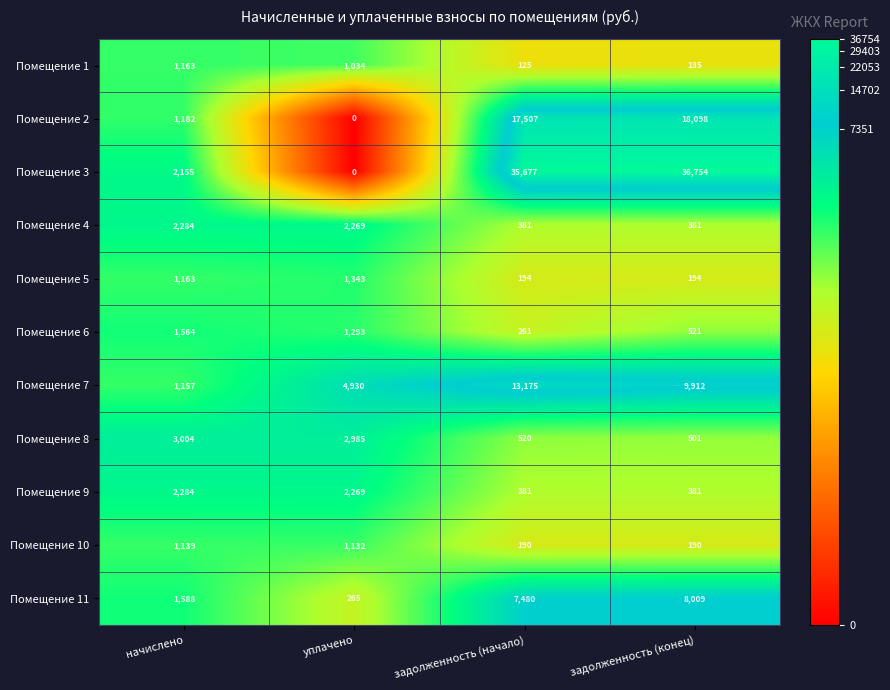

Between начислено and задолженность (конец), which series saw the biggest shift?

Помещение 3